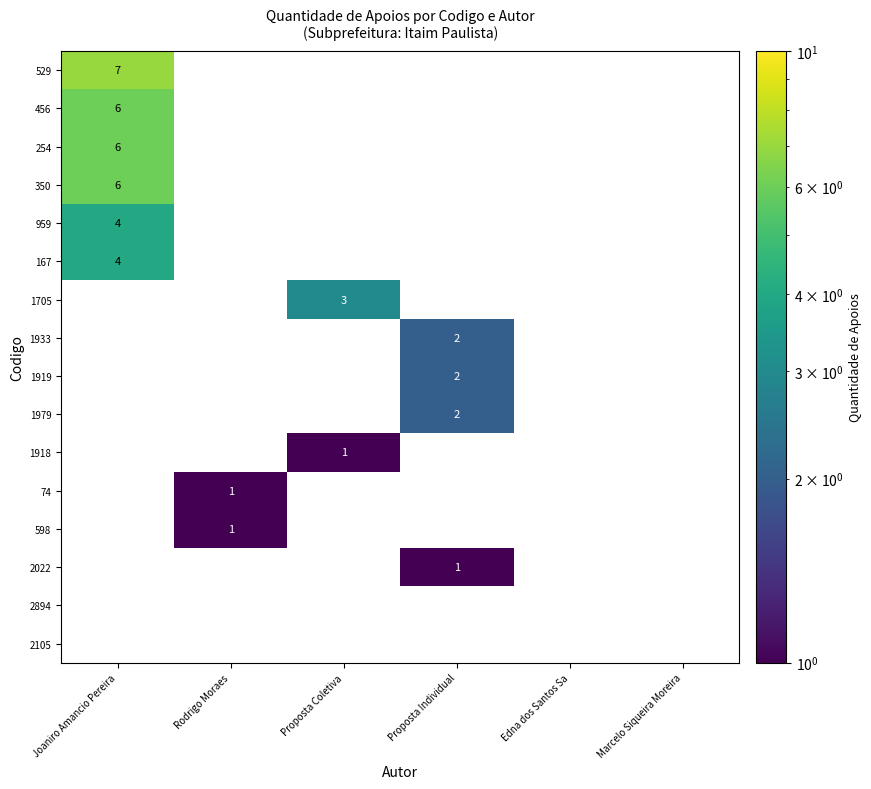

Is it true that 1933 equals 0 at Marcelo Siqueira Moreira?

True